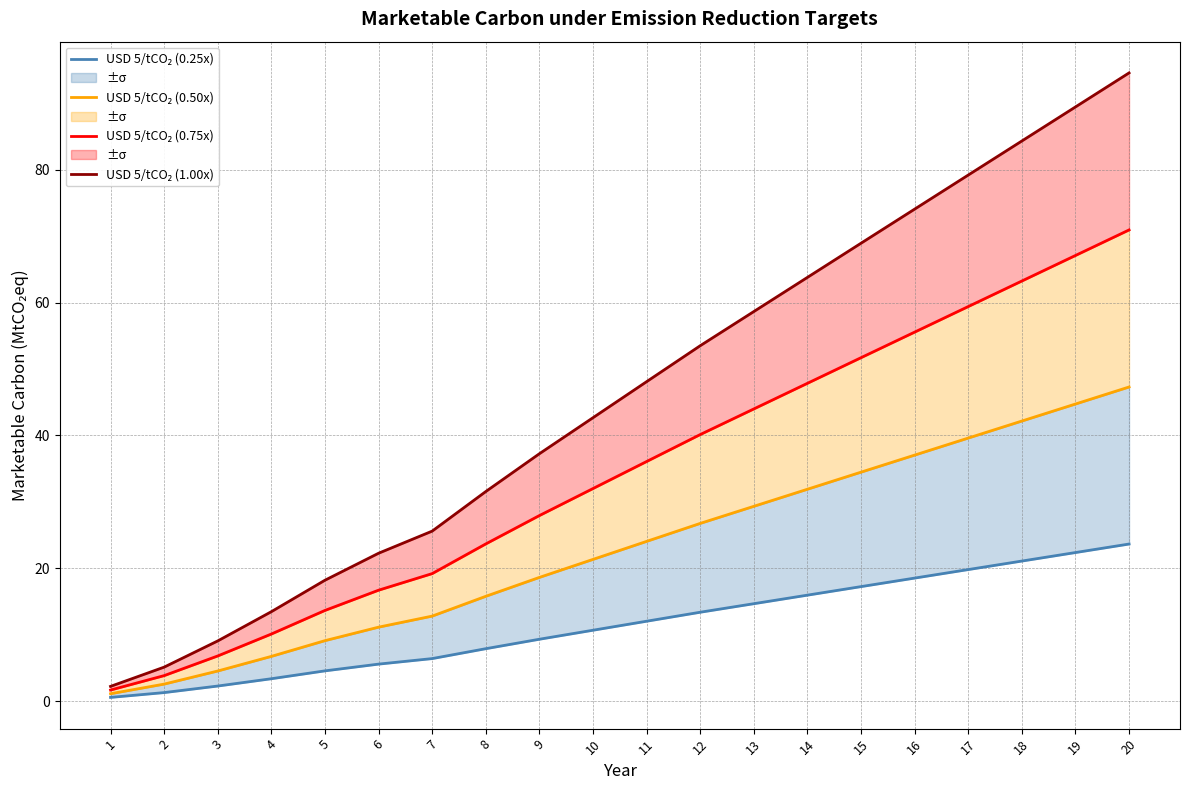

True or false: USD 5/tCO₂ (0.75x) and USD 5/tCO₂ (0.50x) intersect in this chart.

False